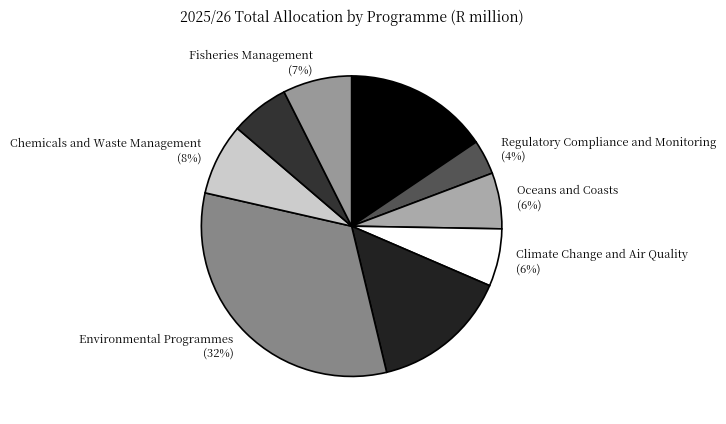

How many slices are in this pie chart?

9